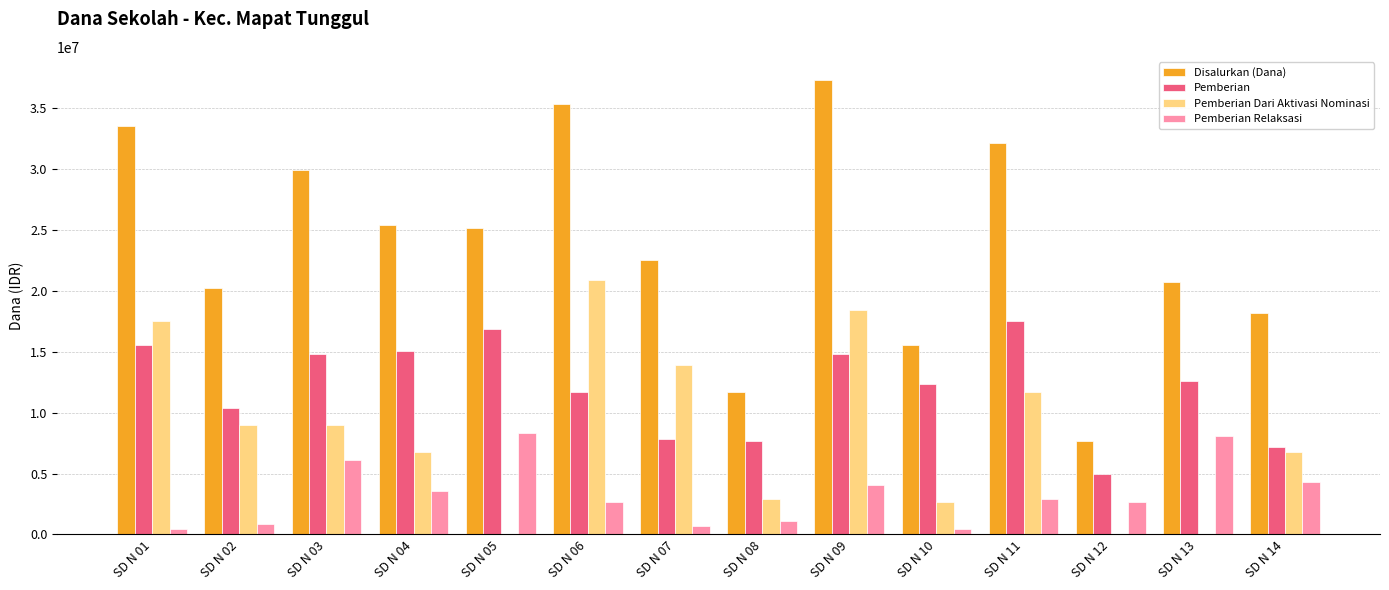

Between SD N 06 and SD N 12, which series saw the biggest shift?

Disalurkan (Dana)